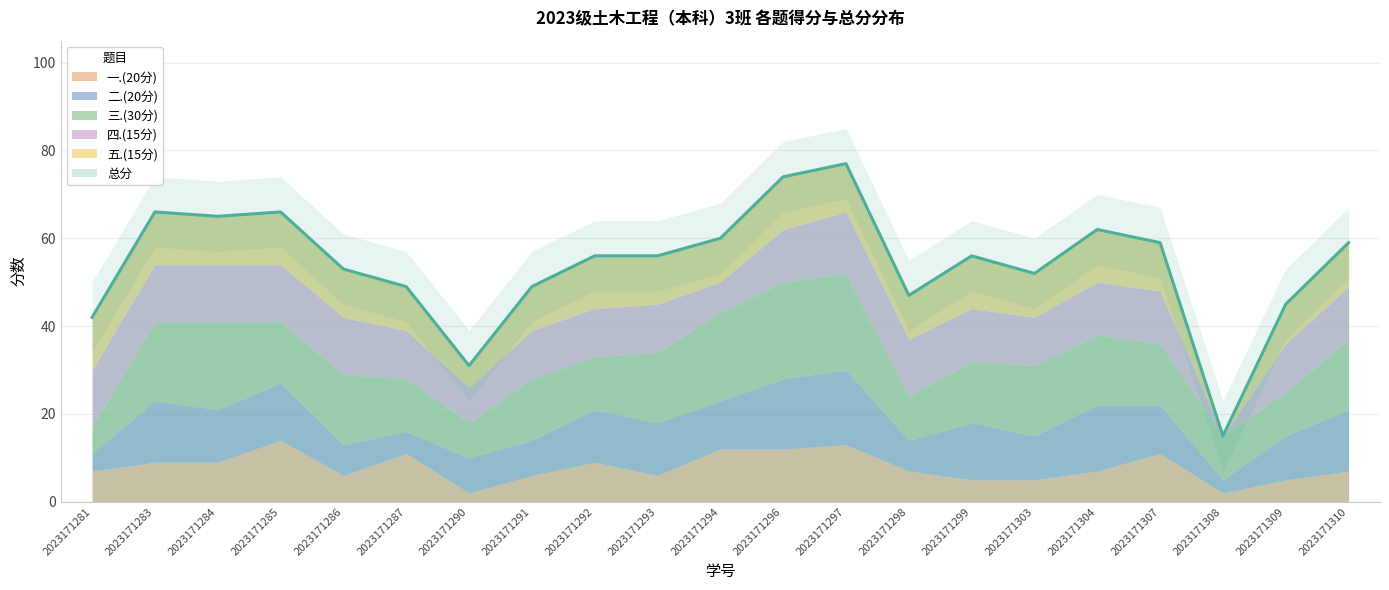

At how many categories does at least one series exceed 60?

6